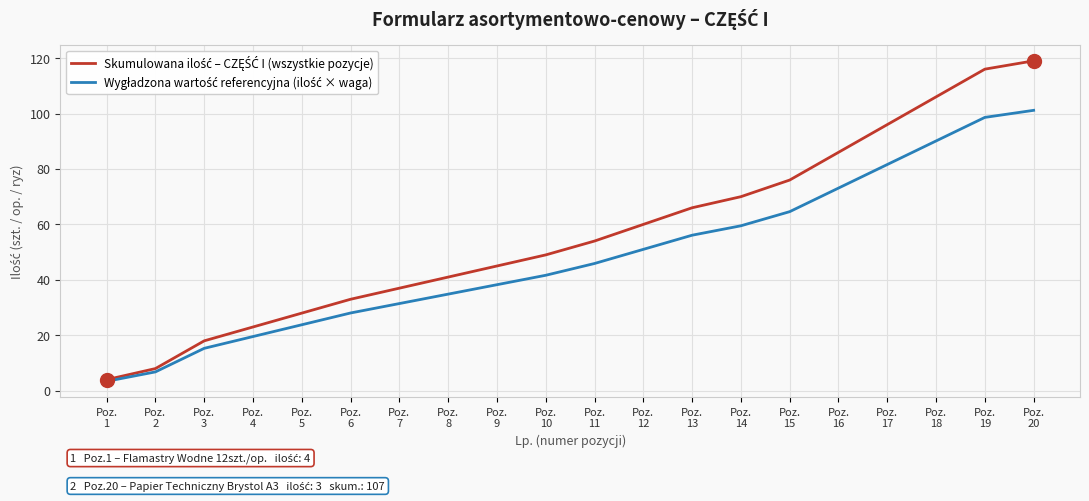

What is the minimum value shown in the chart?

3.4